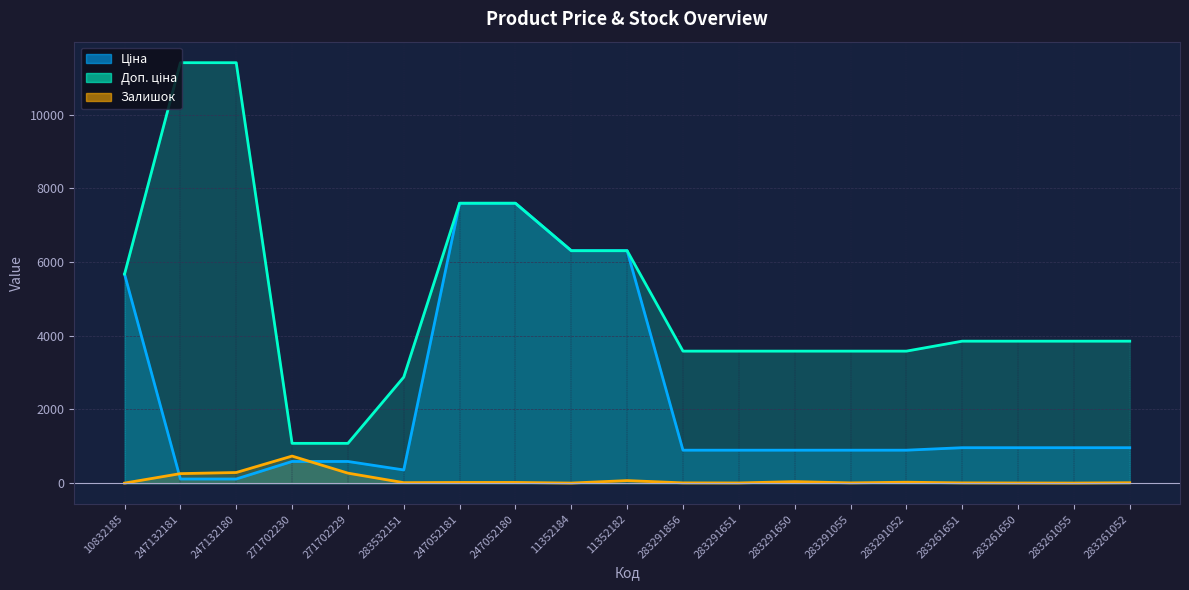

What is the sum of all Ціна values?

43585.8